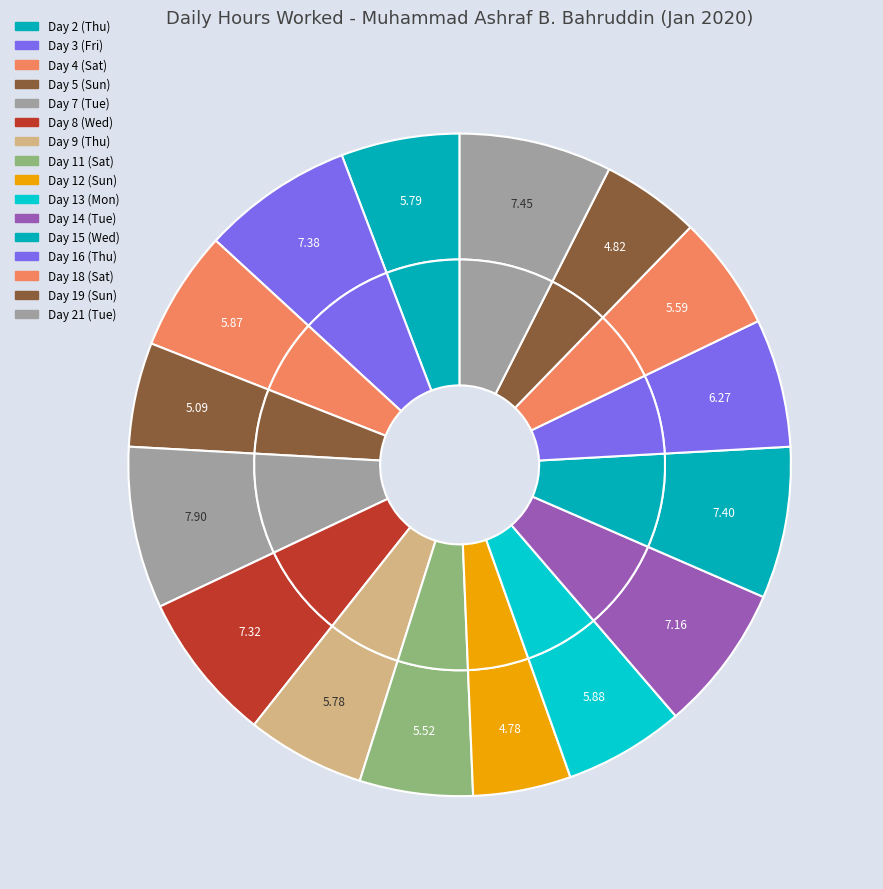

Do Day 7 (Tue) and Day 19 (Sun) together represent more than half of the pie?

No